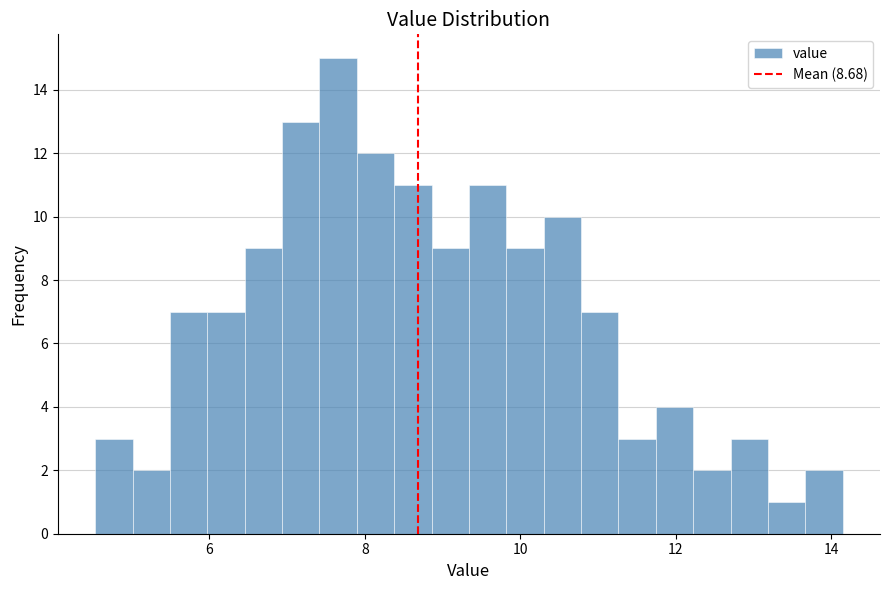

Read against the x-axis, roughly where is the centre of the tallest bar?

7.6